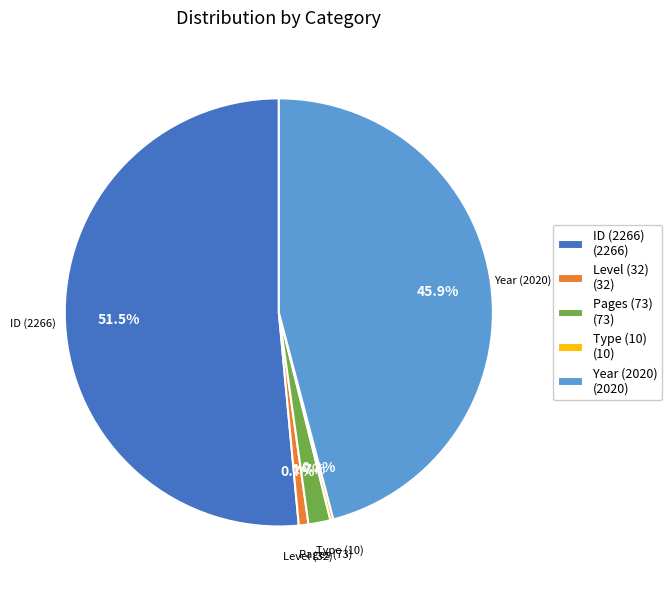

What percentage is NOT represented by Pages (73) (73)?

98.3%